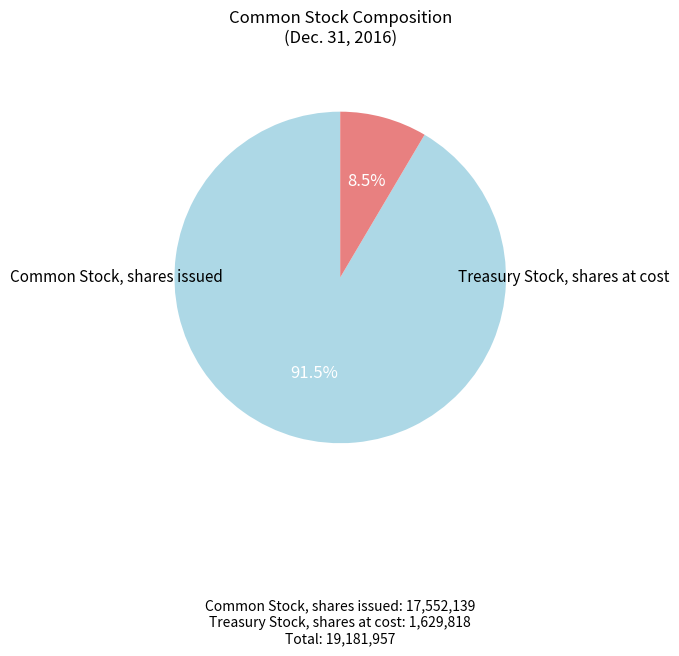

Is there a majority slice in this chart?

Yes